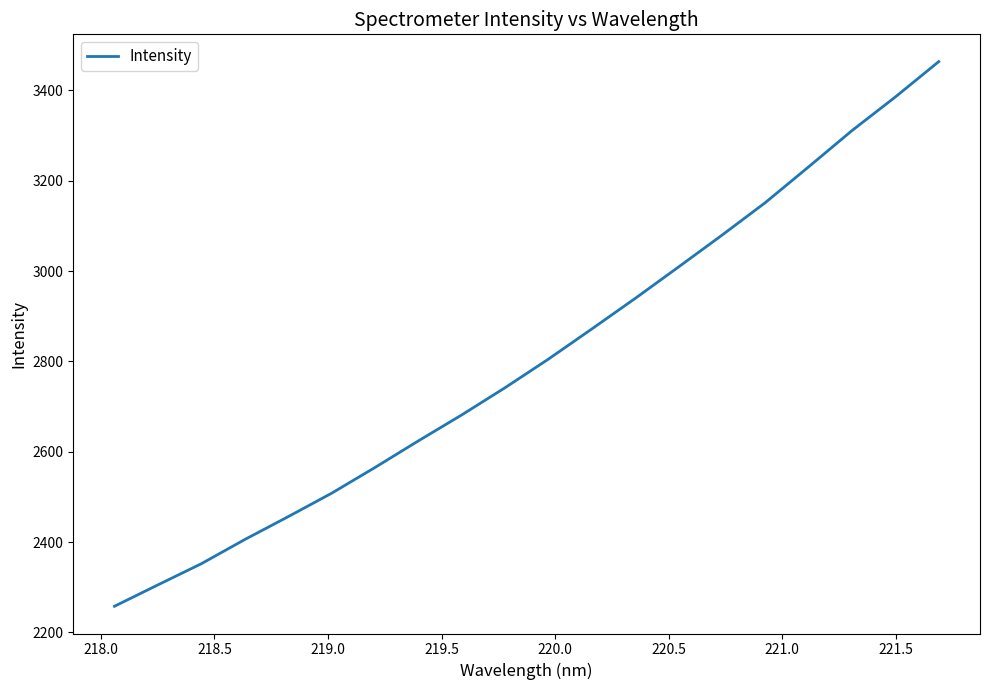

What is the difference between the maximum and minimum values?

1206.0